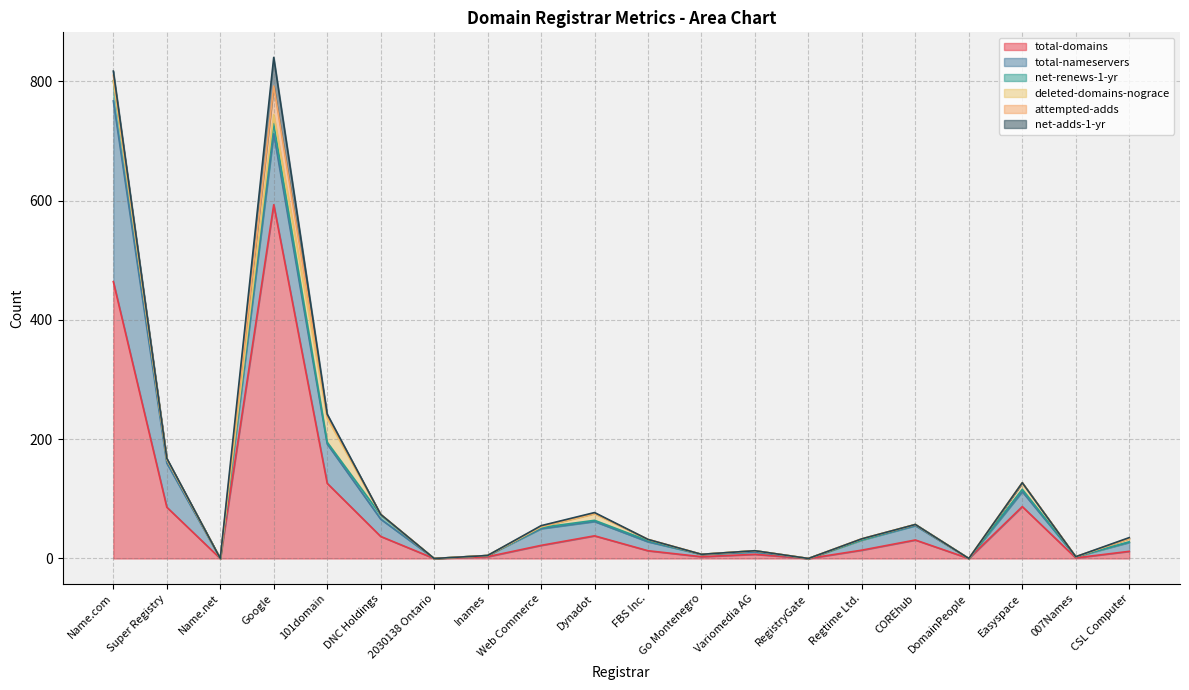

At which category does the chart reach its minimum across all series?

Name.net